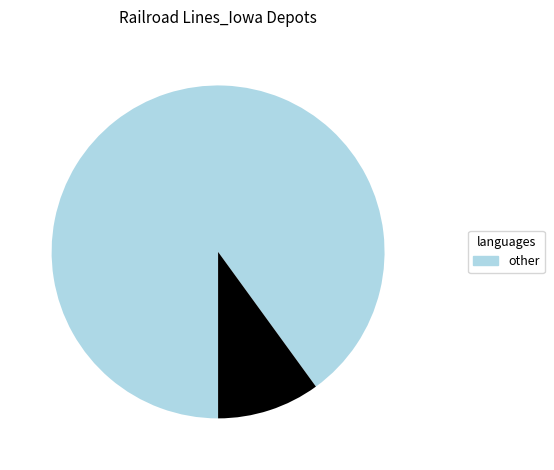

How many segments does this pie chart have?

2